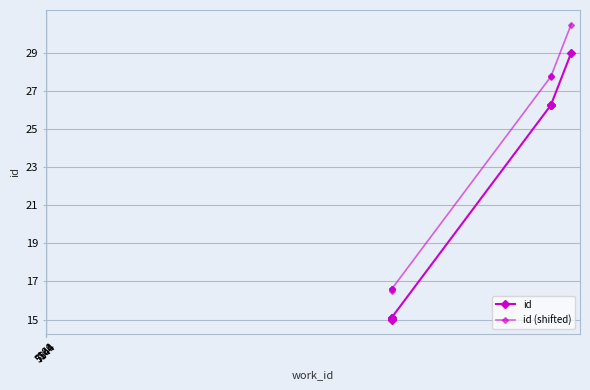

List the series in order of their peak value, lowest first.

id, id (shifted)